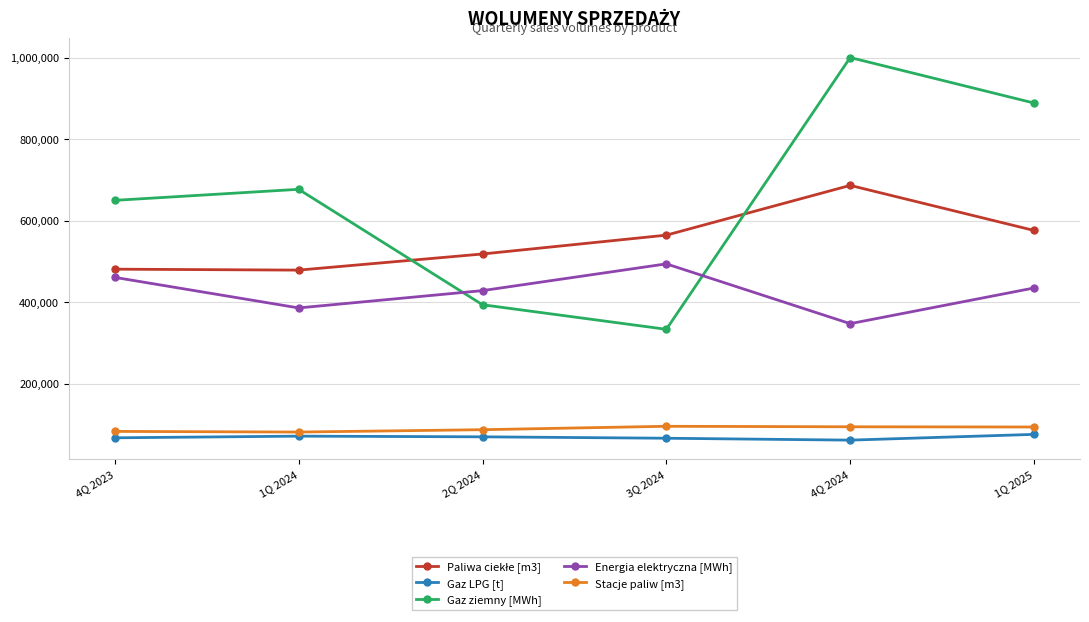

The value of Energia elektryczna [MWh] at 4Q 2023 is 461081.8. True or false?

True